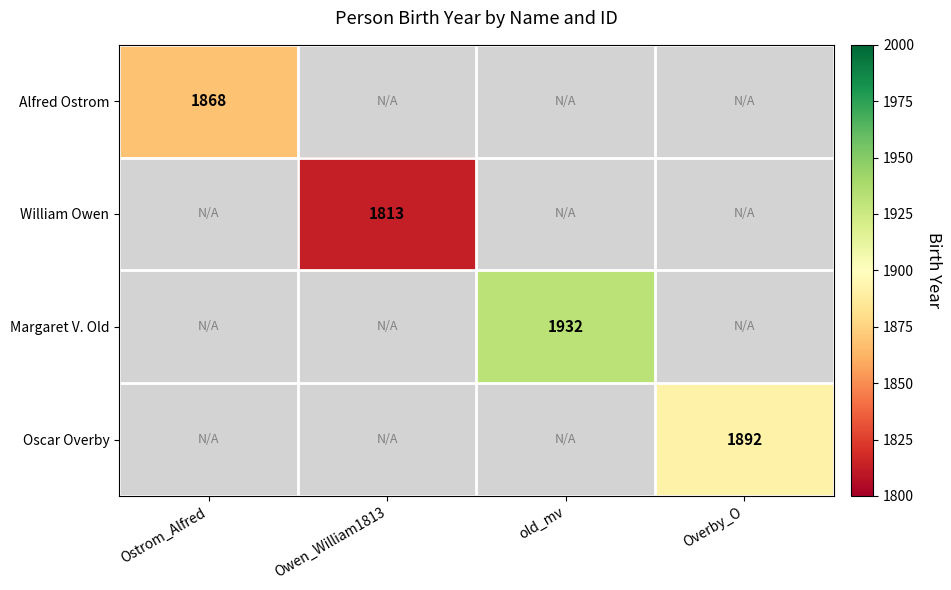

The Alfred Ostrom series shows 830 at Ostrom_Alfred. True or false?

False